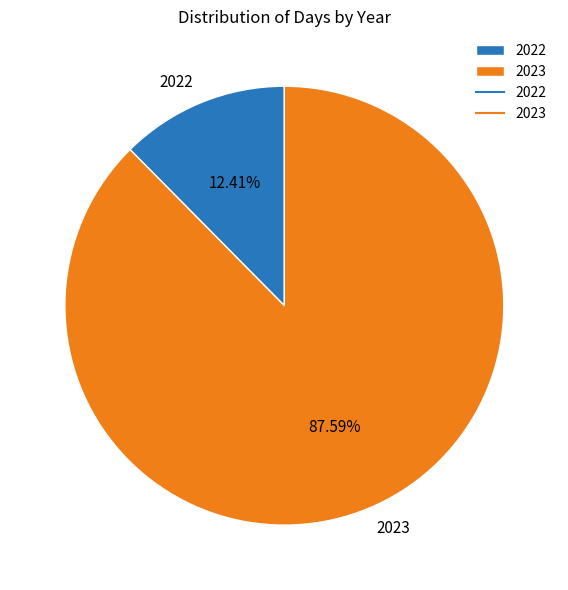

To the nearest percent, what portion does 2022 represent?

12%